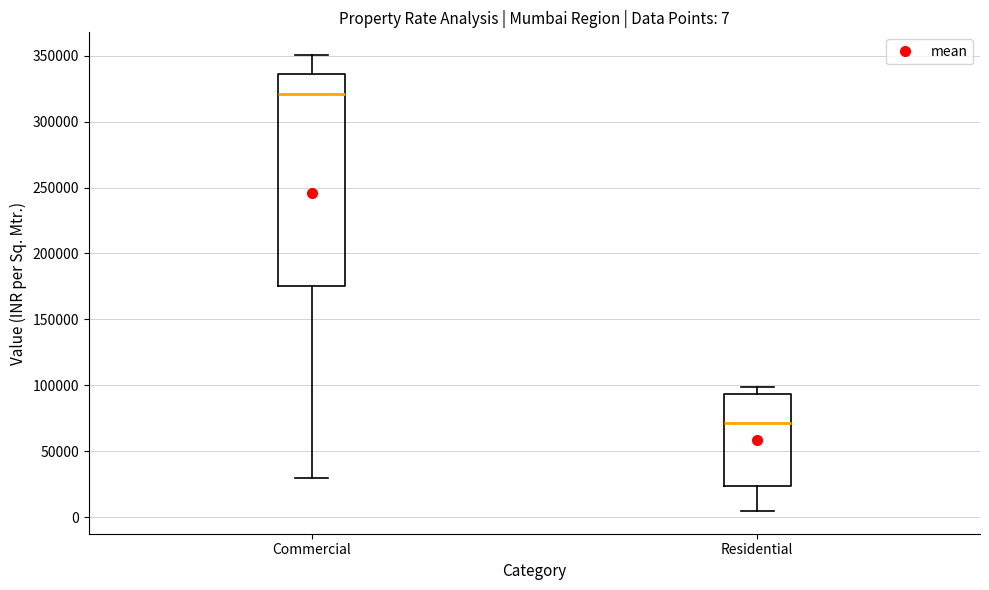

Which box has the highest median line?

Commercial